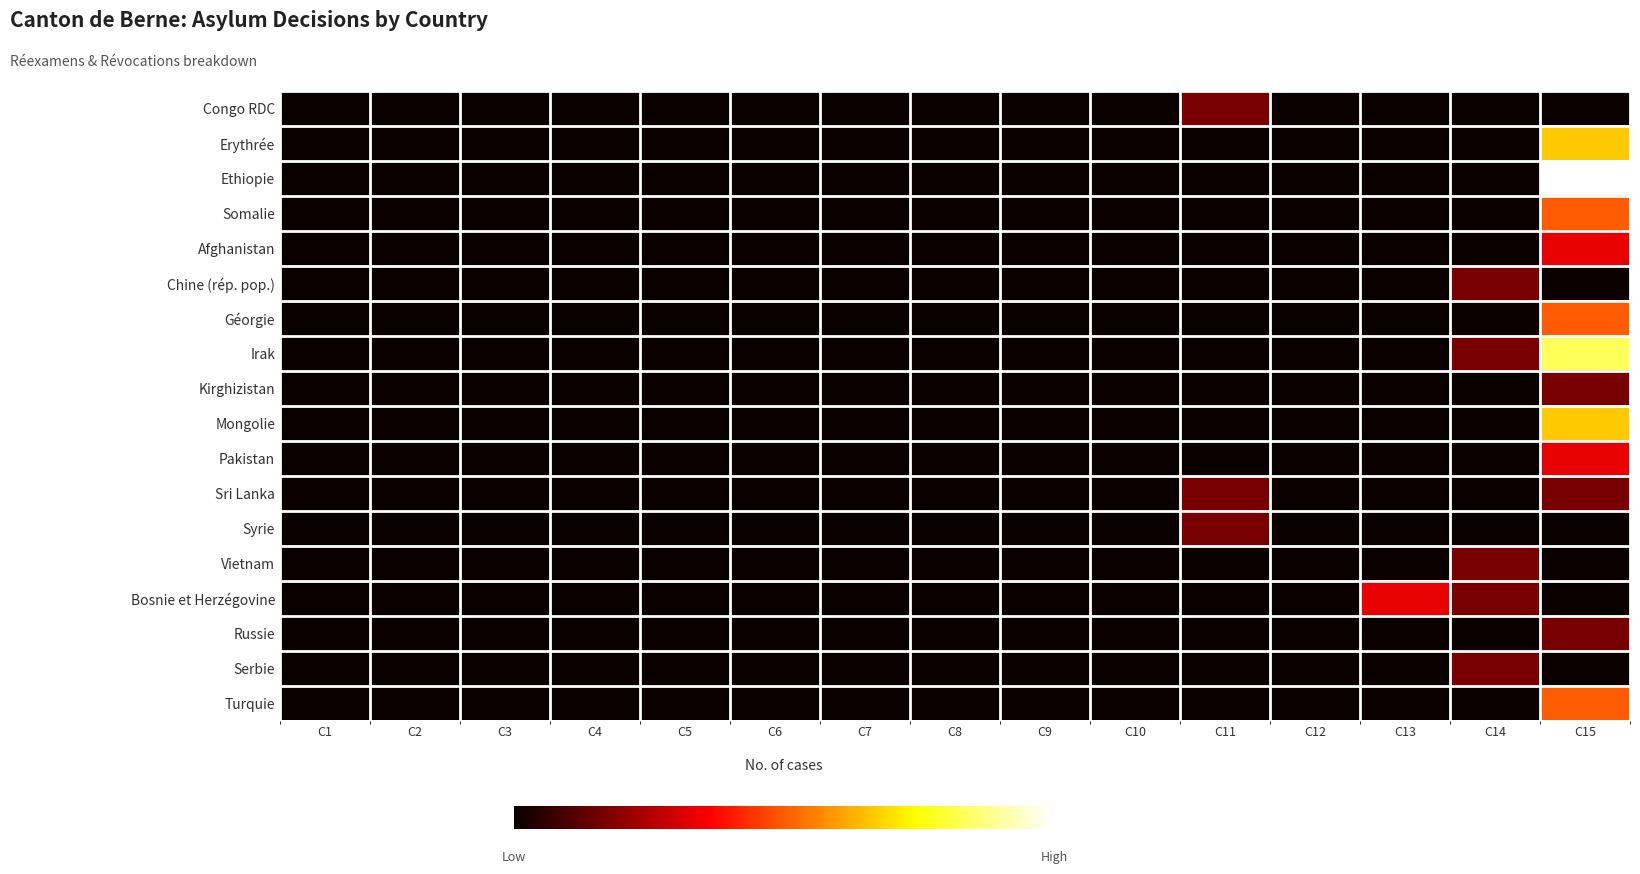

Which has a higher value, C6 or C9?

C6